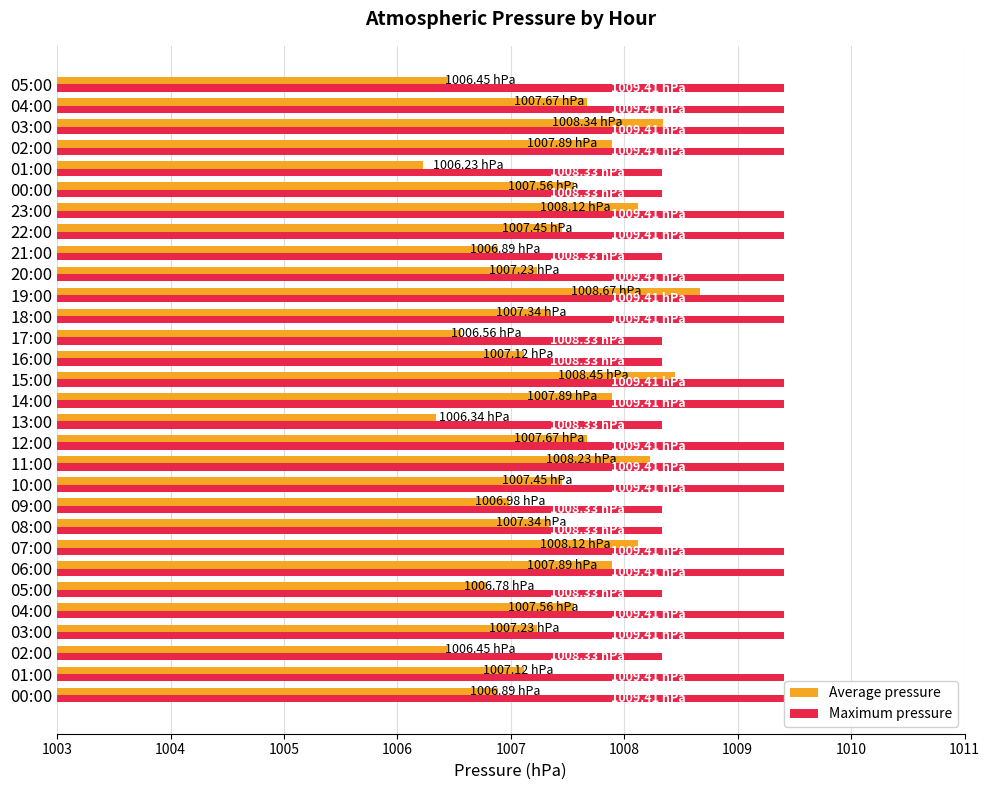

What is the value of the Maximum pressure bar at the 2nd from the left?

1009.4